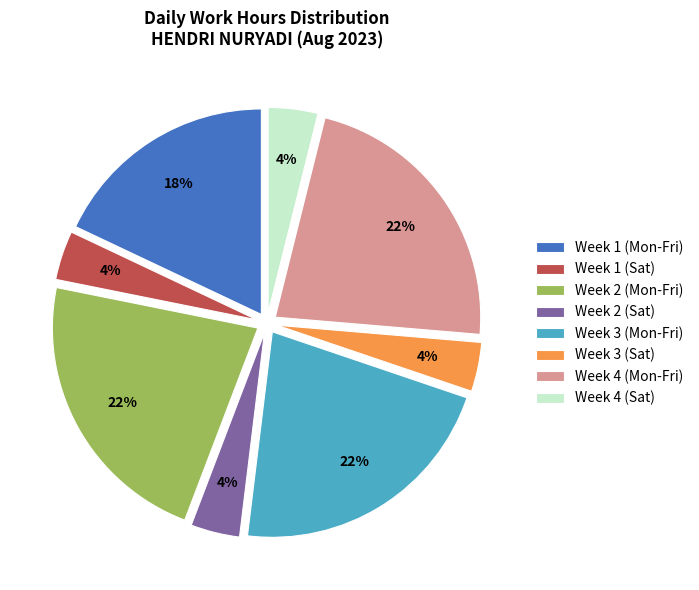

Is it true that Week 2 (Mon-Fri) is 17% of the pie?

False